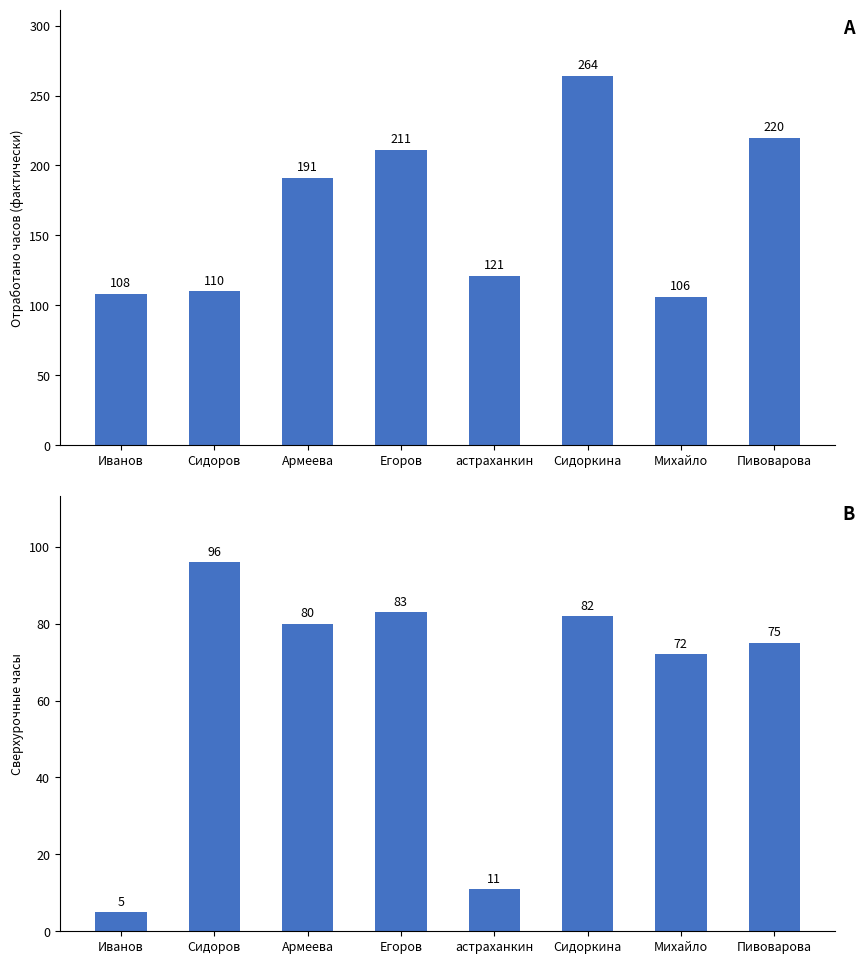

What is the difference between the highest and lowest values at Армеева?

111